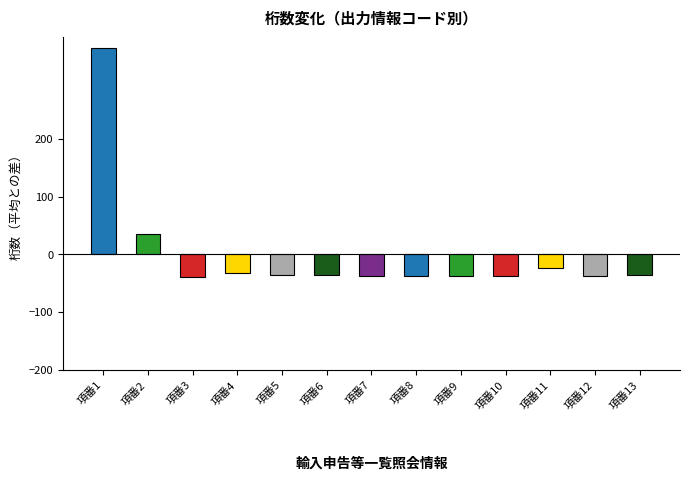

How many negative values are there?

11